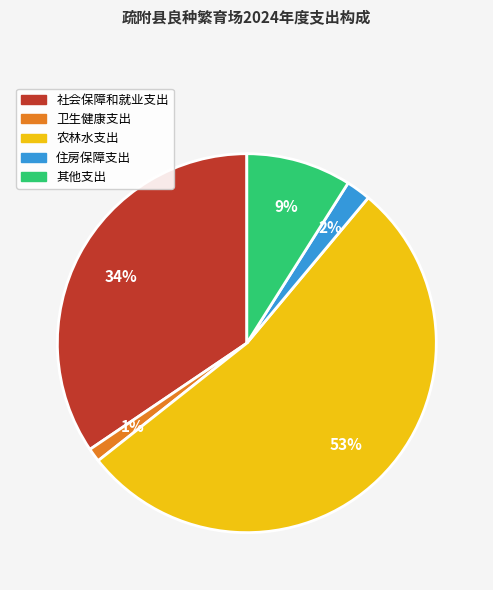

To the nearest percent, what is the difference between the 社会保障和就业支出 and 其他支出 slice percentages?

25%